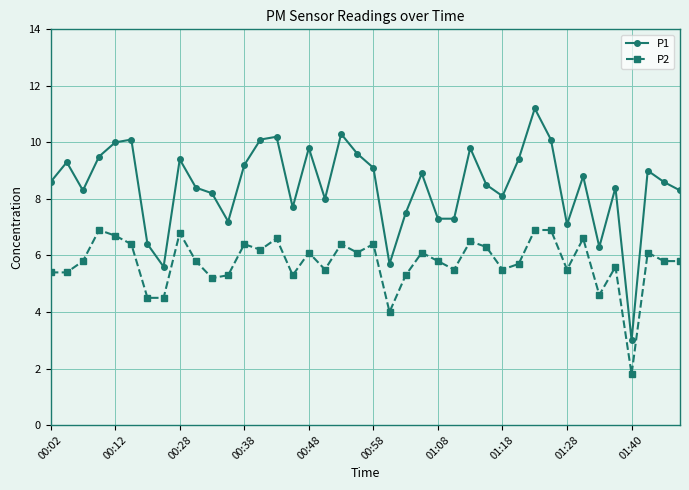

What is the minimum value for P1?

3.0